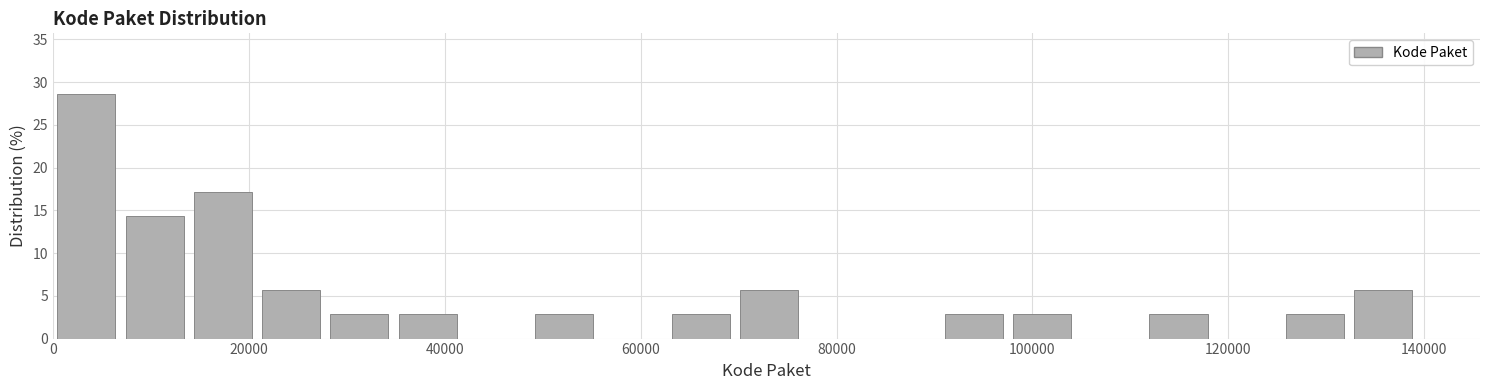

Around what value on the x-axis is the tallest bar? Give the approximate position of its centre, as read against the axis.

4000